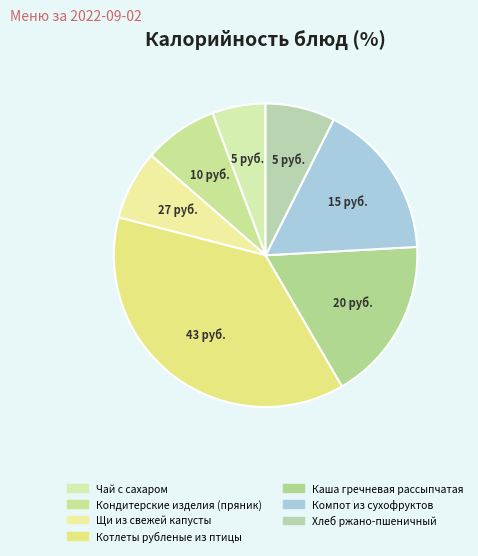

To the nearest percent, what portion does Каша гречневая рассыпчатая represent?

17%